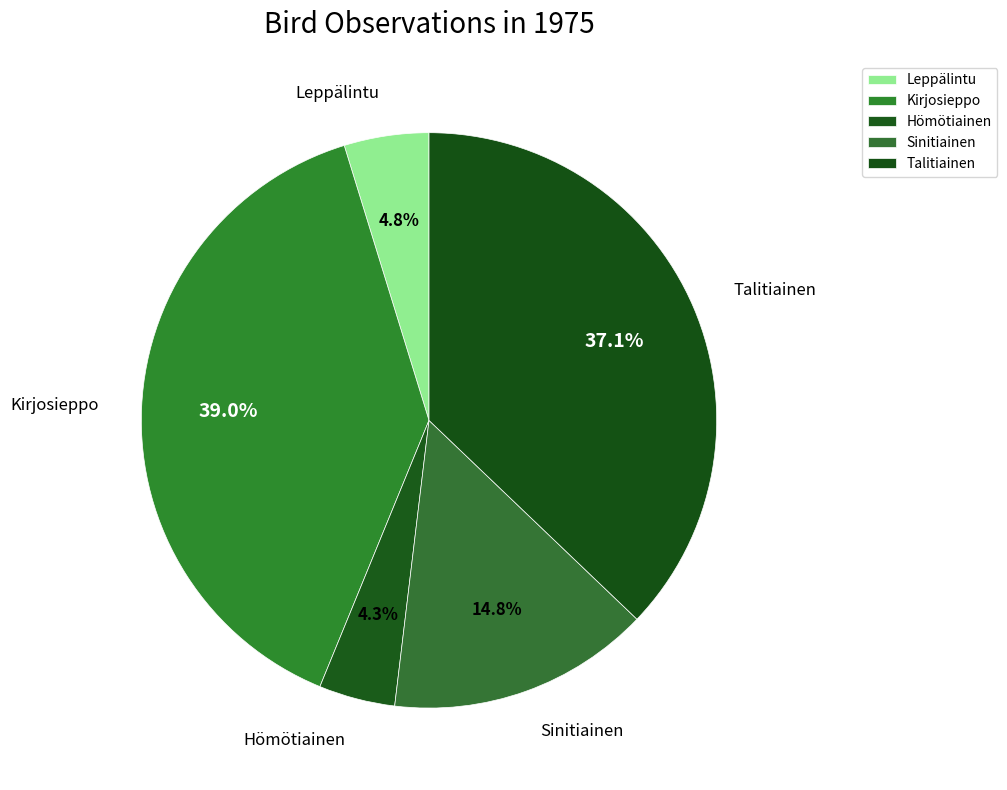

Is it true that Kirjosieppo is 39% of the pie?

True